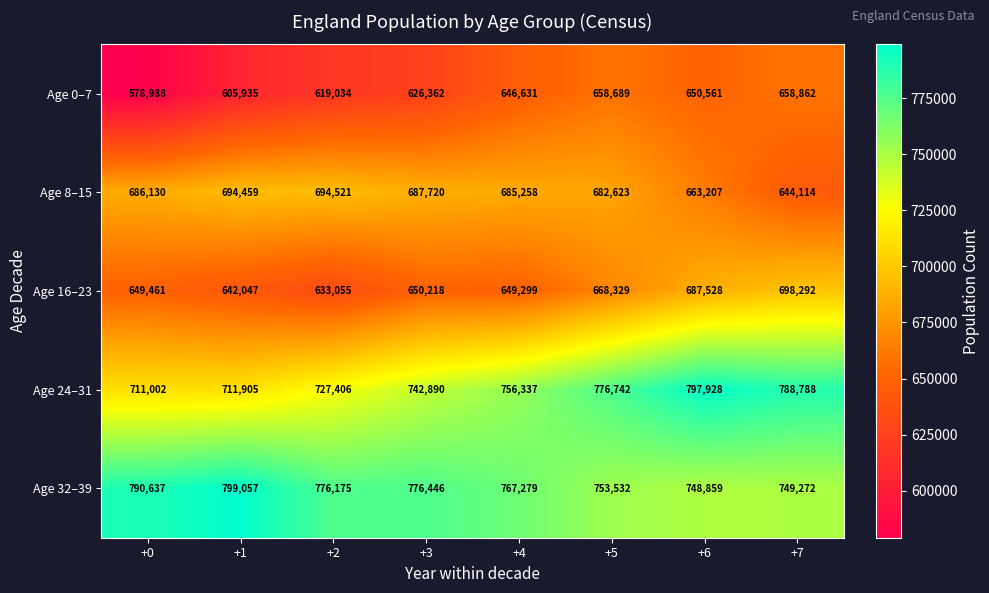

Count the number of data series in this chart.

5